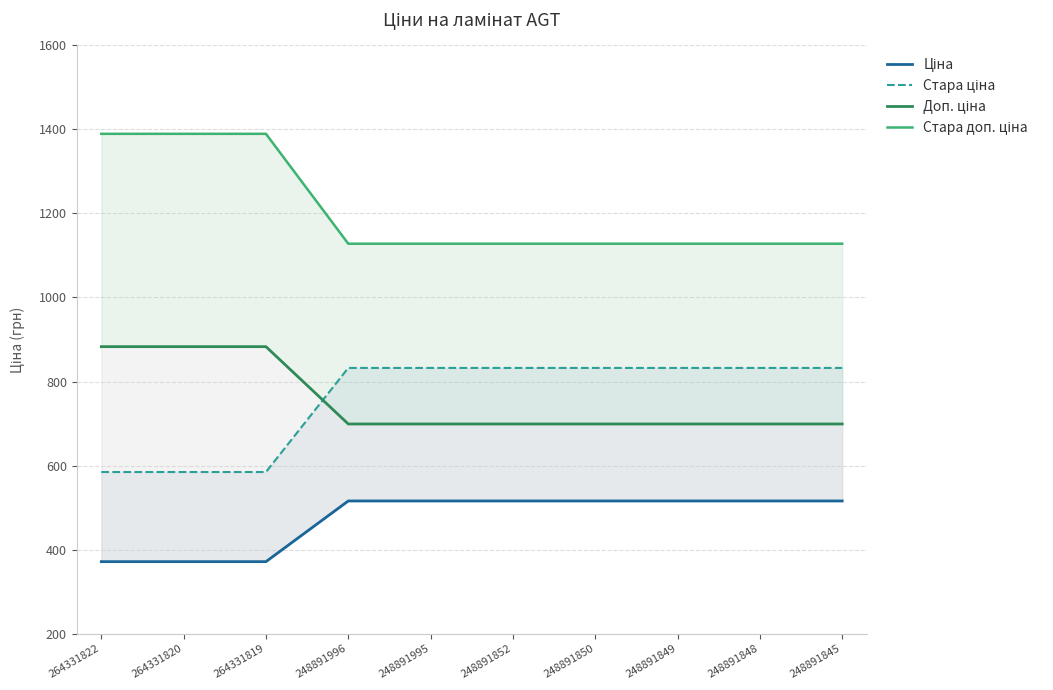

Reading left to right, extract all data points from this chart.

Ціна: 264331822=371.4	264331820=371.4	264331819=371.4	248891996=515.8	248891995=515.8	248891852=515.8	248891850=515.8	248891849=515.8	248891848=515.8	248891845=515.8
Стара ціна: 264331822=584.7	264331820=584.7	264331819=584.7	248891996=832.4	248891995=832.4	248891852=832.4	248891850=832.4	248891849=832.4	248891848=832.4	248891845=832.4
Доп. ціна: 264331822=883.0	264331820=883.0	264331819=883.0	248891996=699.0	248891995=699.0	248891852=699.0	248891850=699.0	248891849=699.0	248891848=699.0	248891845=699.0
Стара доп. ціна: 264331822=1389.5	264331820=1389.5	264331819=1389.5	248891996=1128.0	248891995=1128.0	248891852=1128.0	248891850=1128.0	248891849=1128.0	248891848=1128.0	248891845=1128.0